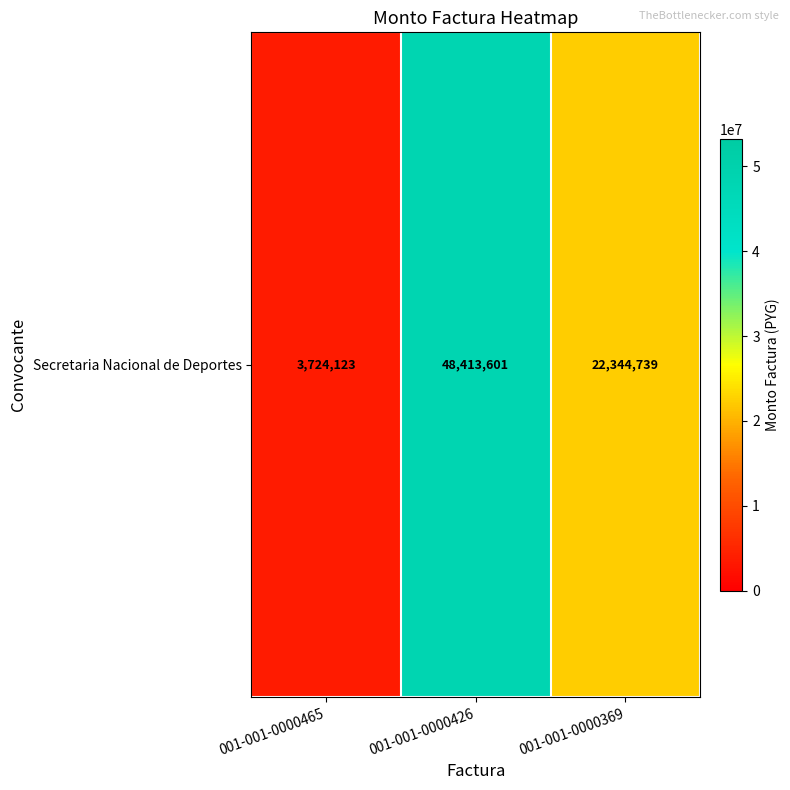

Which label corresponds to the largest value in the chart?

001-001-0000426